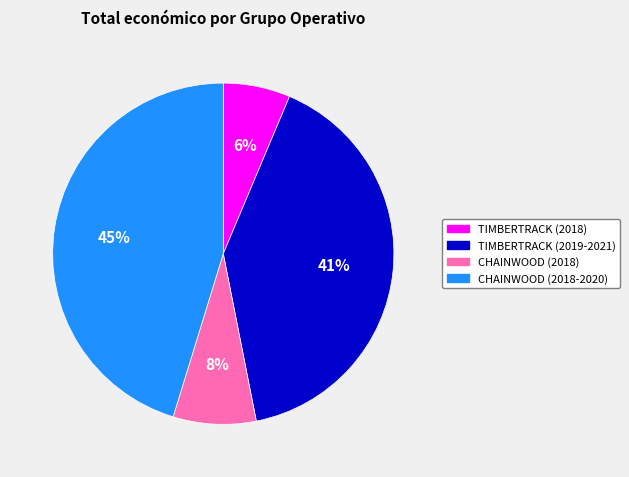

Which slice is the smallest?

TIMBERTRACK (2018)